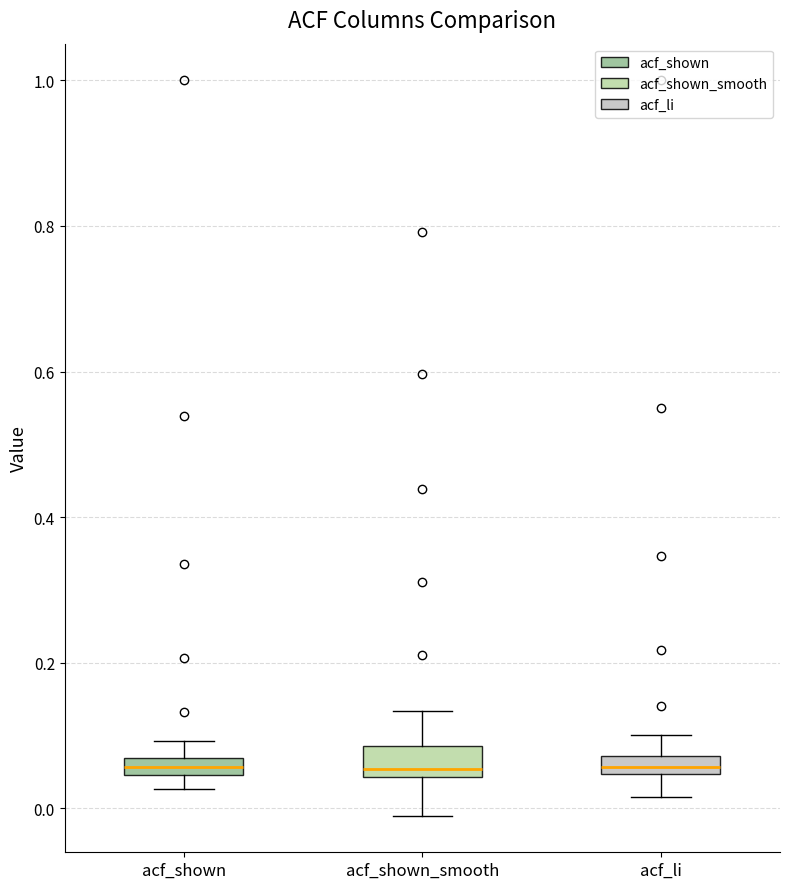

Where is the lower edge of the box for acf_li on the y-axis? The values are not printed on the chart, so give them approximately, as read against the axis.

0.04